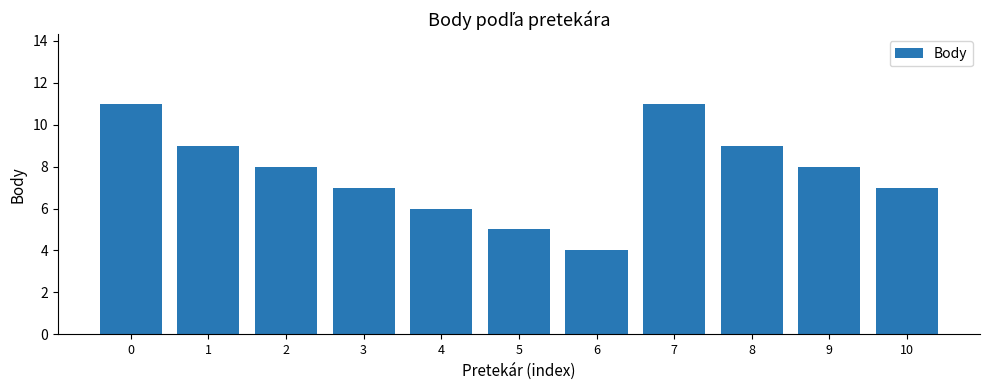

Does the chart contain stacked bars?

No